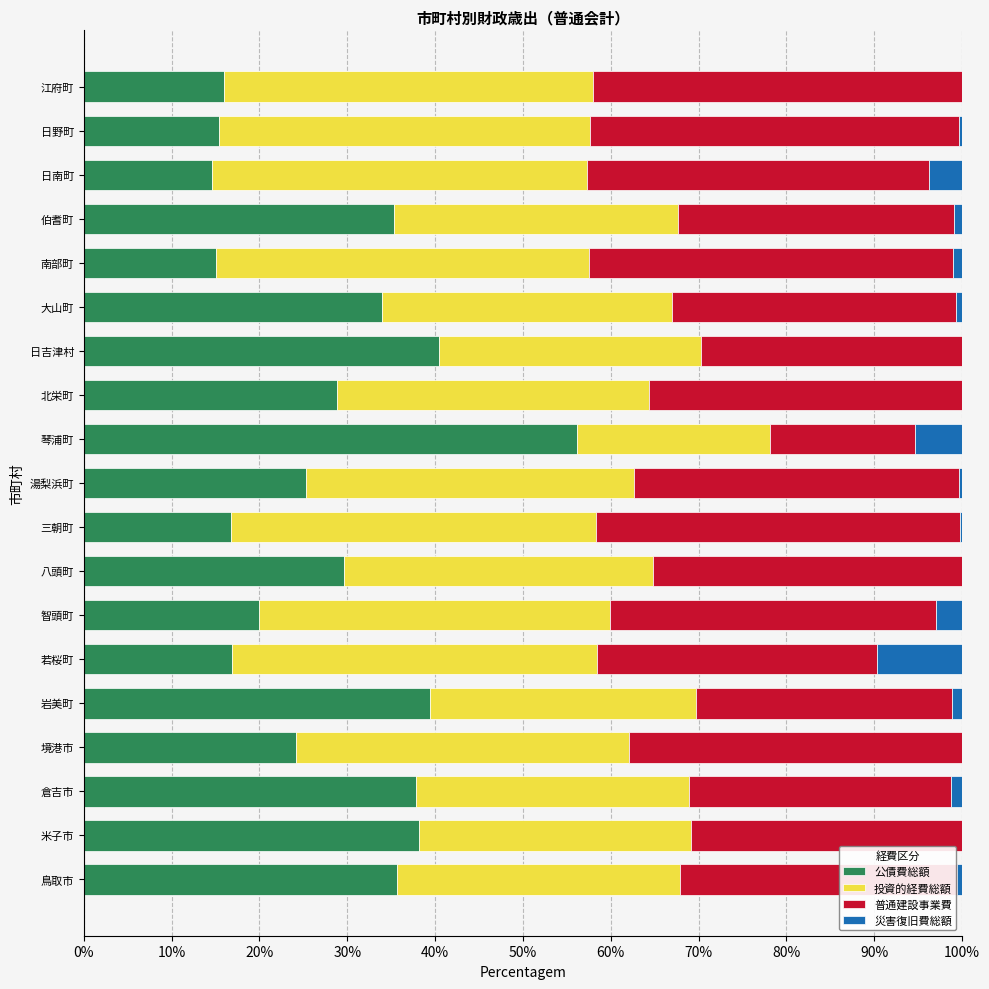

Is it true that 公債費総額 equals 9.9 at 倉吉市?

False